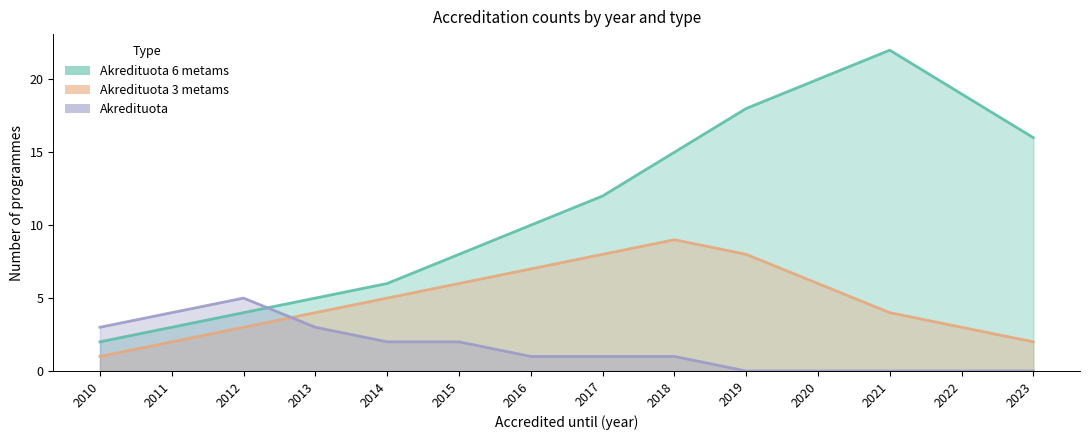

How many data points in Akredituota 3 metams are above 5?

6